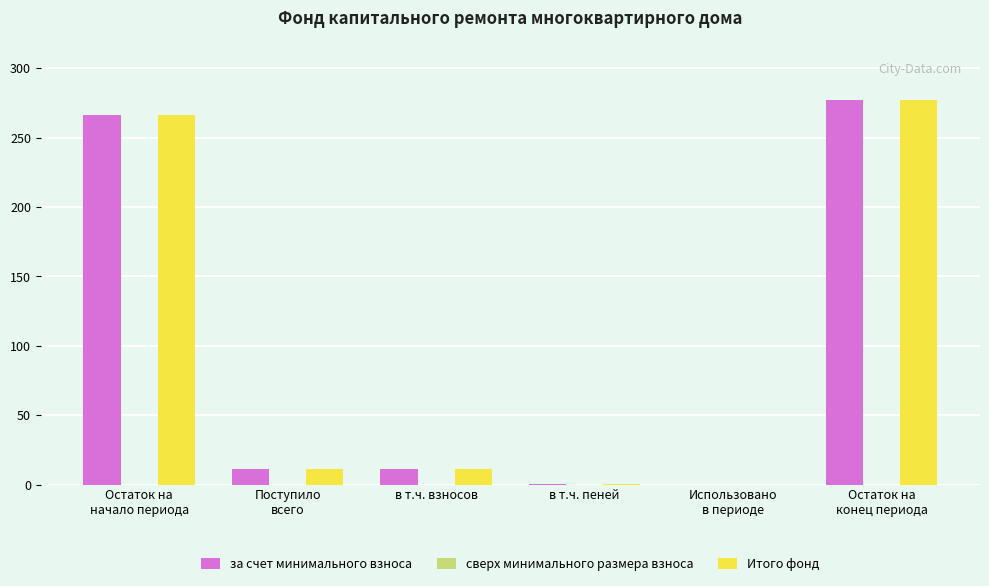

What is the sum of all Итого фонд values?

565.9